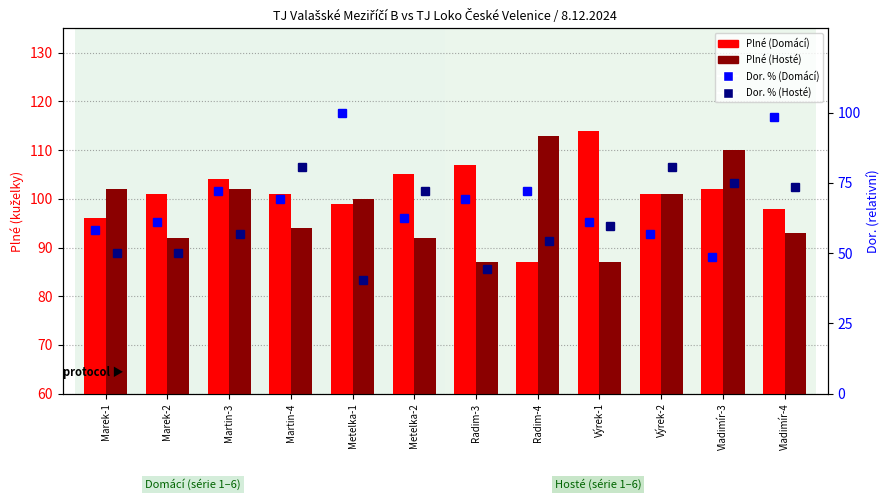

What is the difference between the maximum and minimum values in the Plné (Domácí) series?

27.0